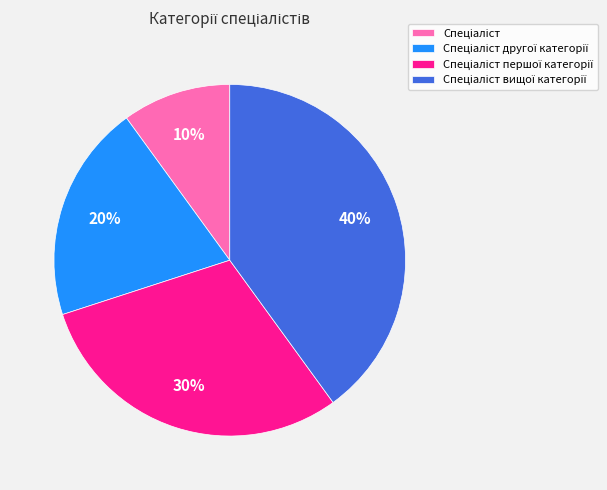

How many segments does this pie chart have?

4